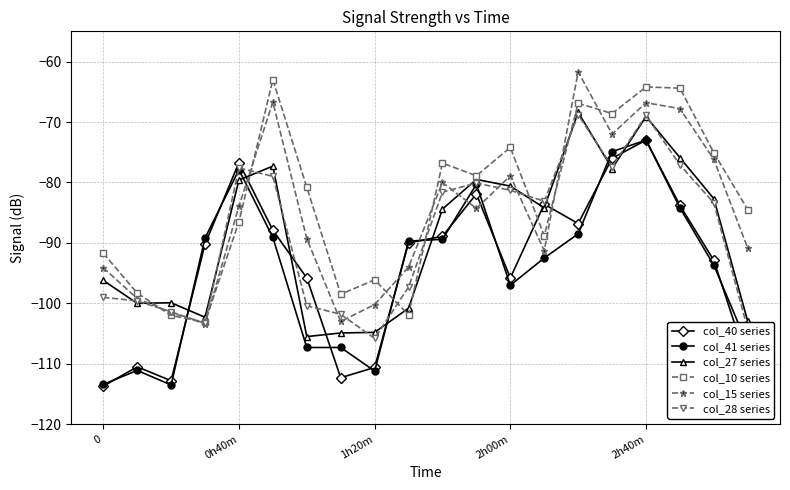

What is the maximum value for col_10 series?

-63.0